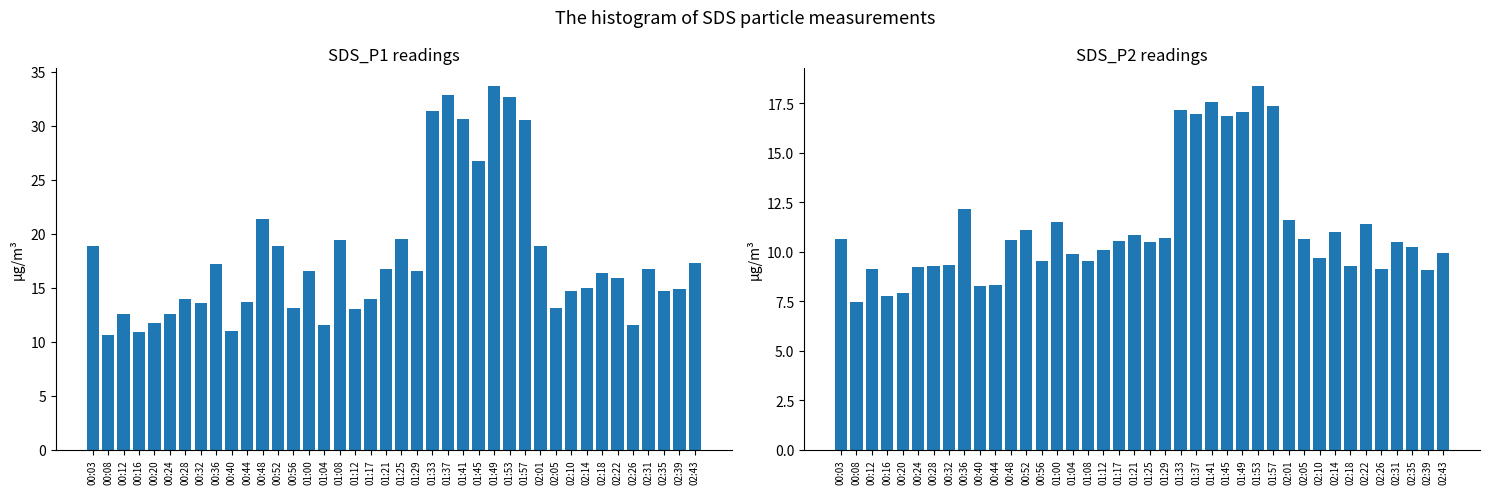

Which series changed the most between 00:32 and 00:44?

SDS_P2